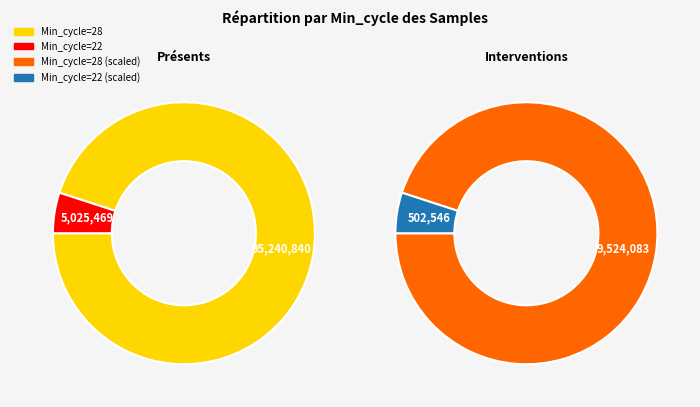

True or false: 28 accounts for 18% of the total.

False